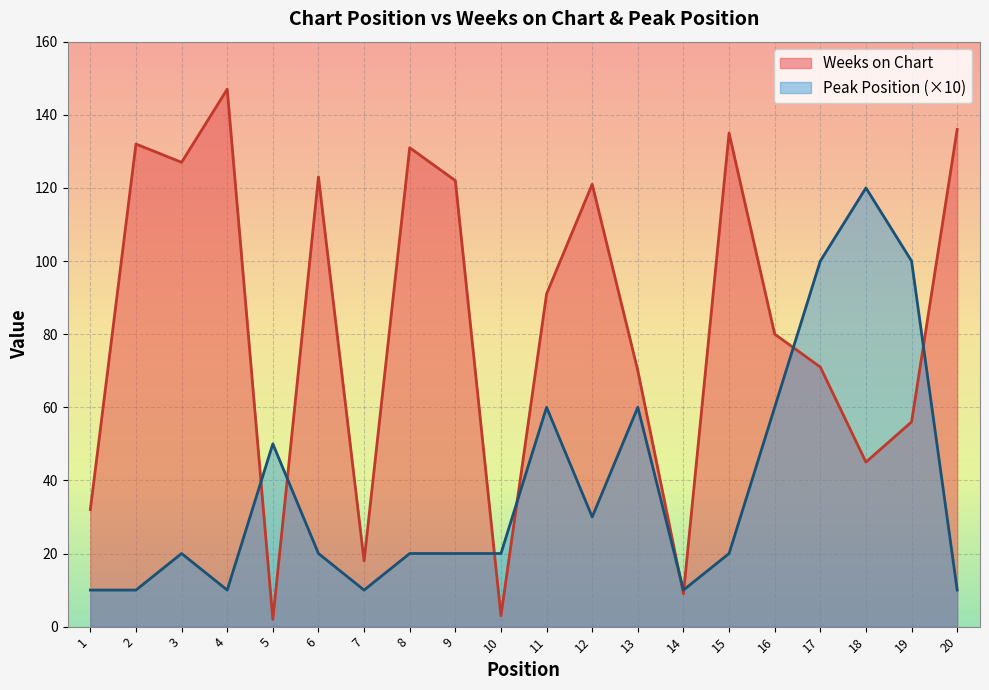

At how many categories does at least one series exceed 64?

15